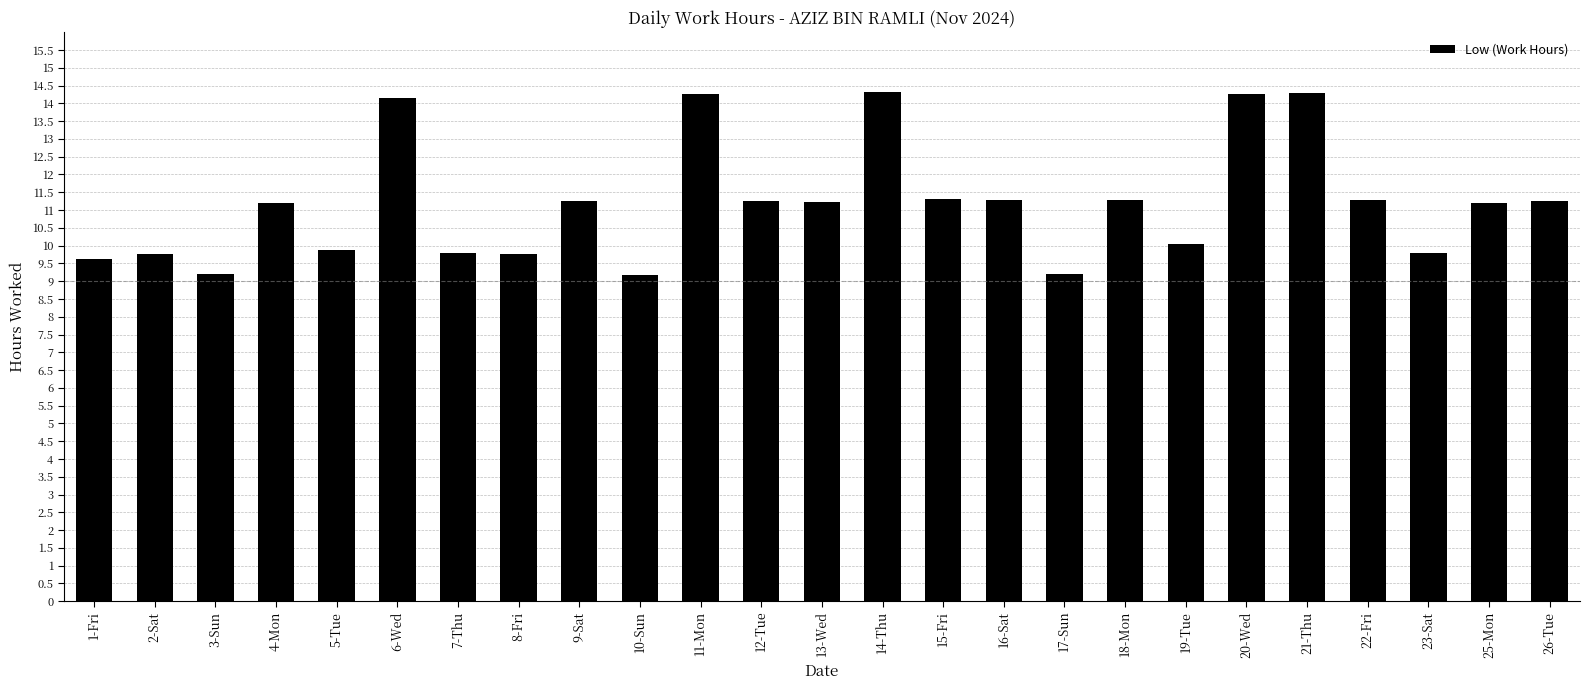

Count the number of data series in this chart.

1